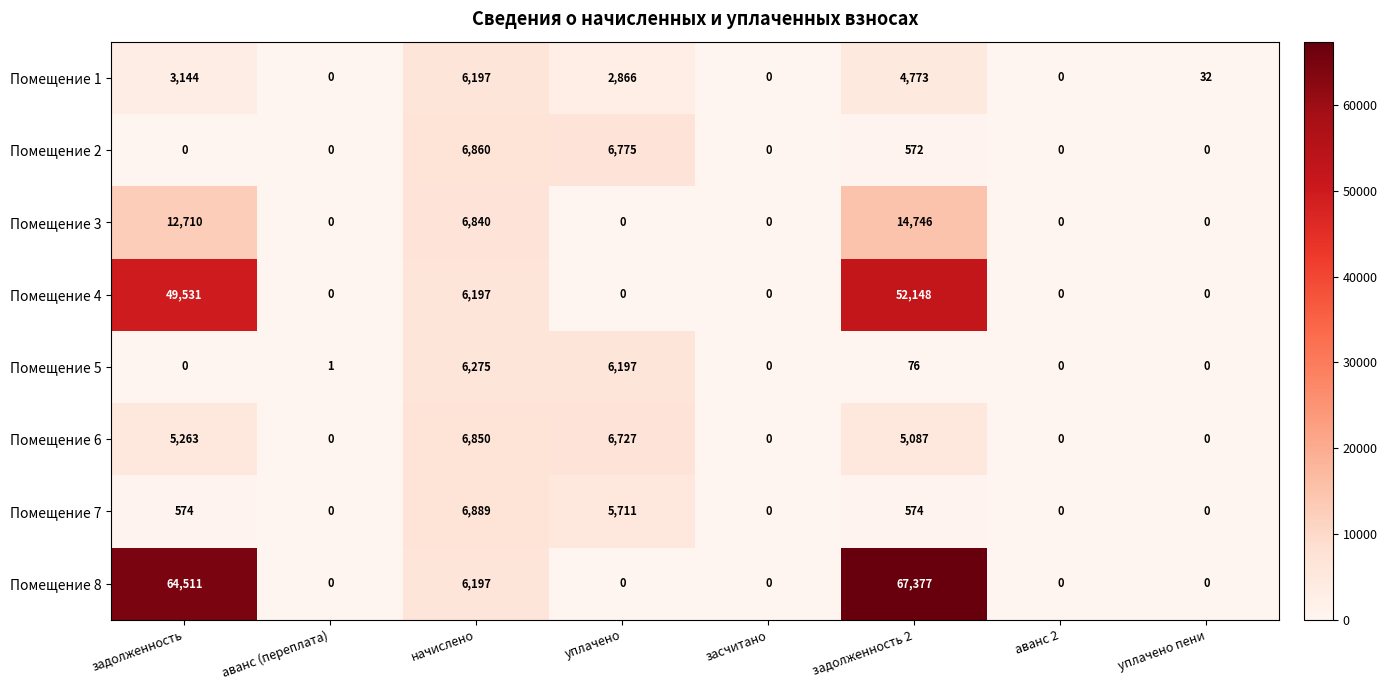

List the series in order of their peak value, highest first.

Помещение 8, Помещение 4, Помещение 3, Помещение 7, Помещение 2, Помещение 6, Помещение 5, Помещение 1